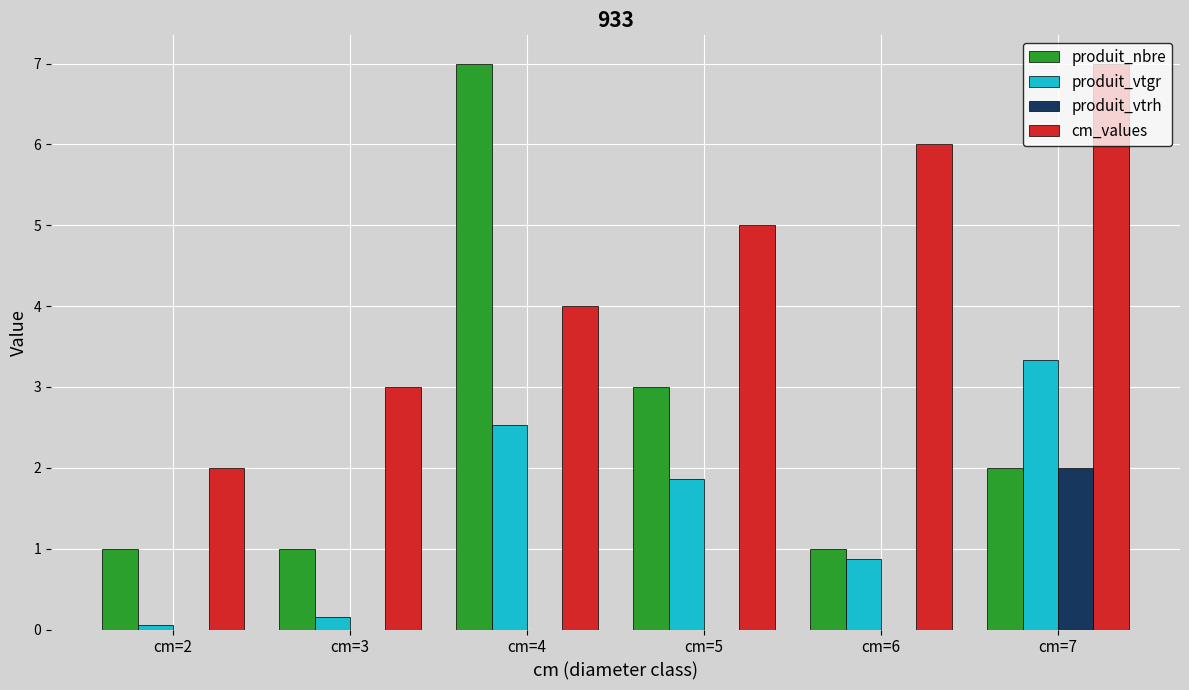

Is the value of produit_vtrh at cm=2 greater than the value of produit_nbre at cm=6?

No